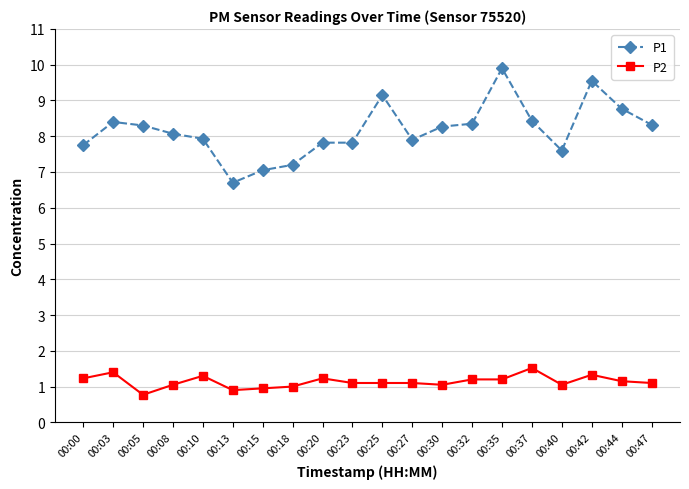

True or false: P2 and P1 cross at least once.

False